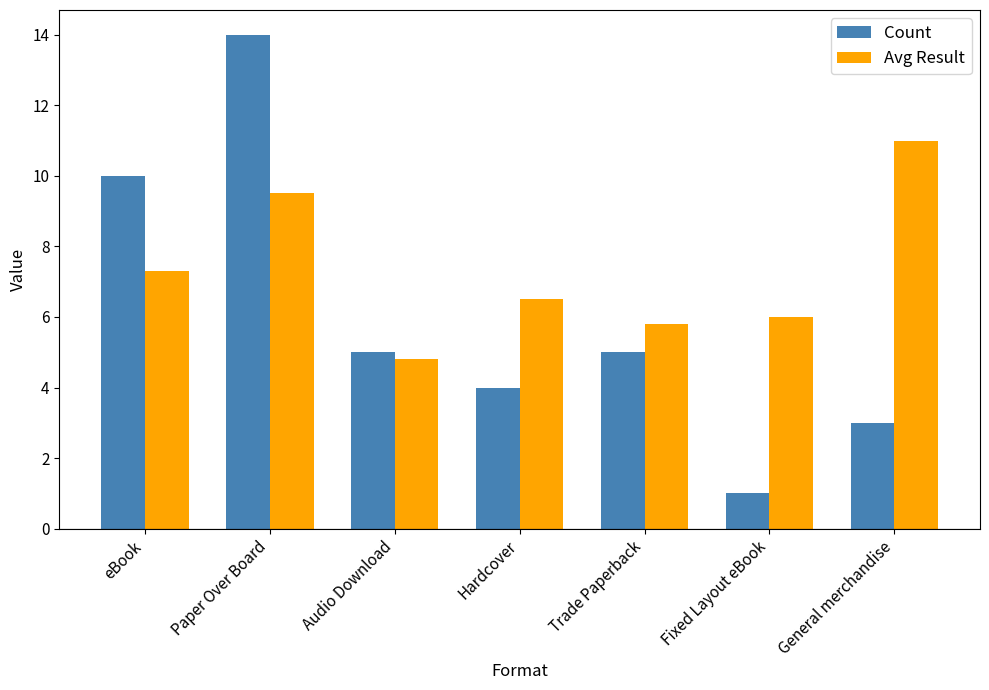

What is the minimum value shown in the chart?

1.0